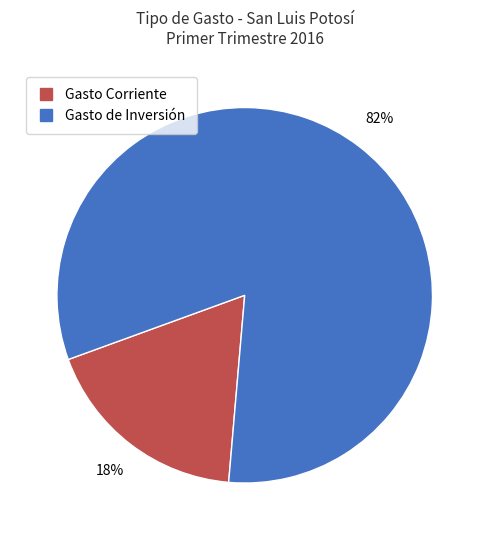

To the nearest percent, what is the average slice percentage?

50%